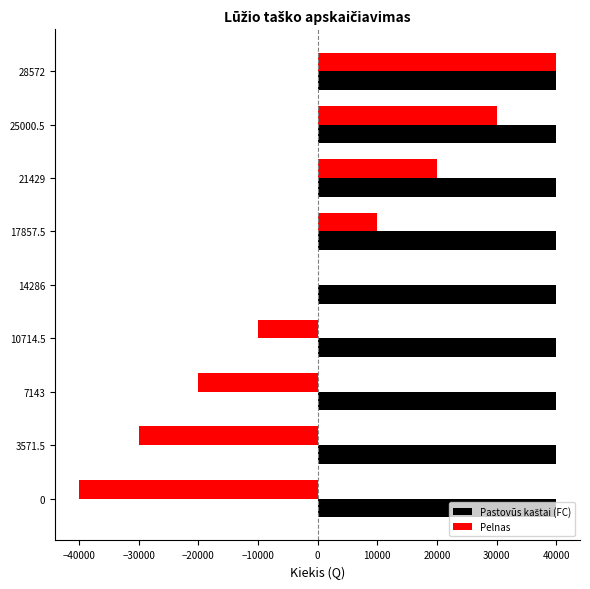

What is the maximum value shown in the chart?

40001.6